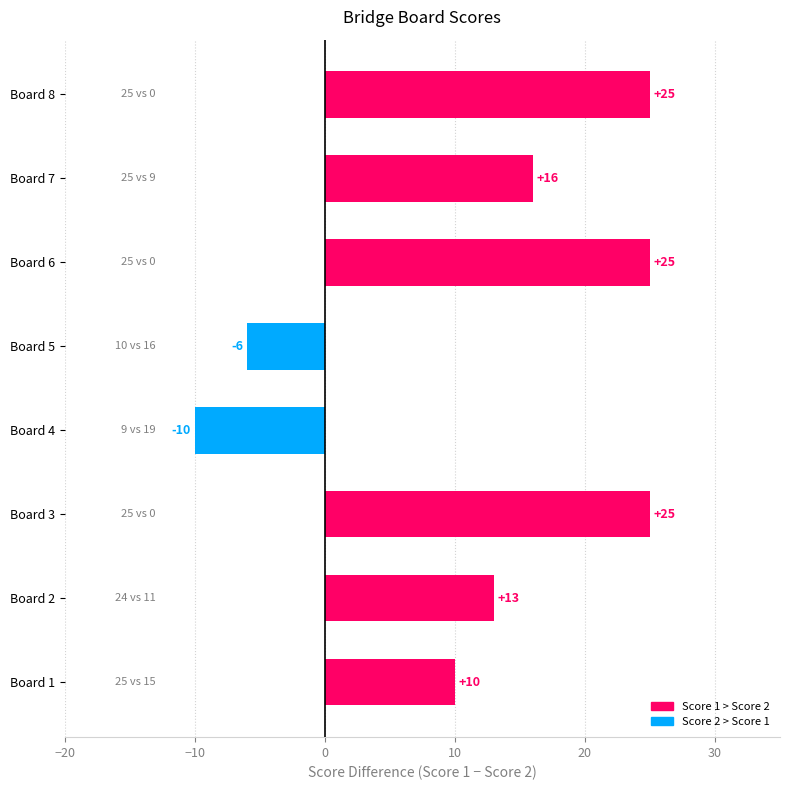

Which category has the lowest value across all series?

Board 4